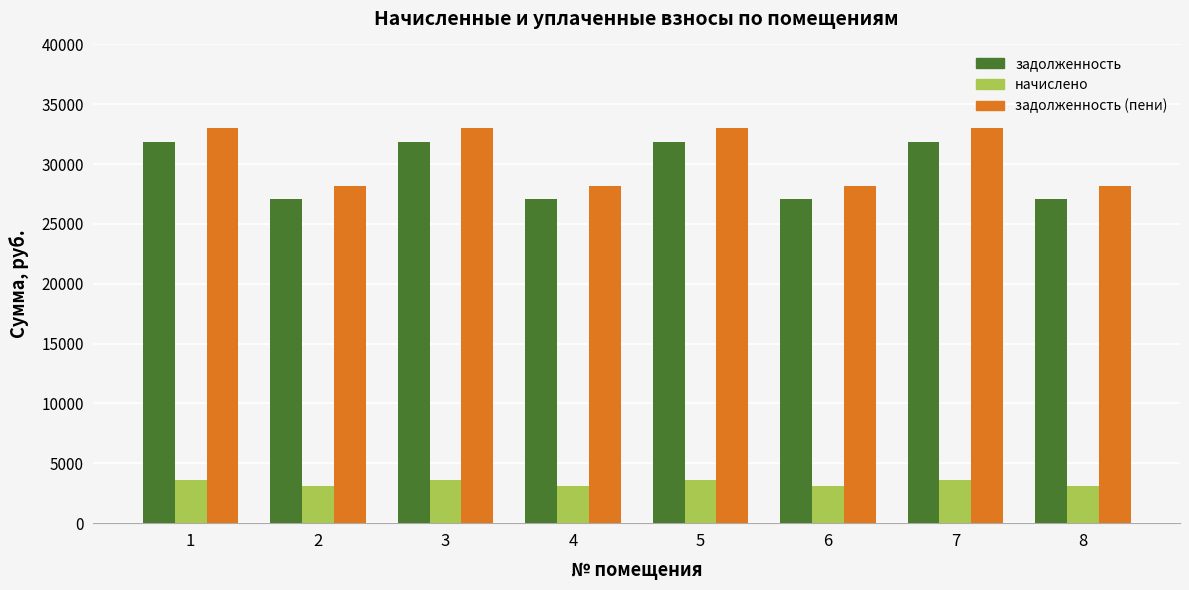

What is the minimum value for задолженность?

27112.0